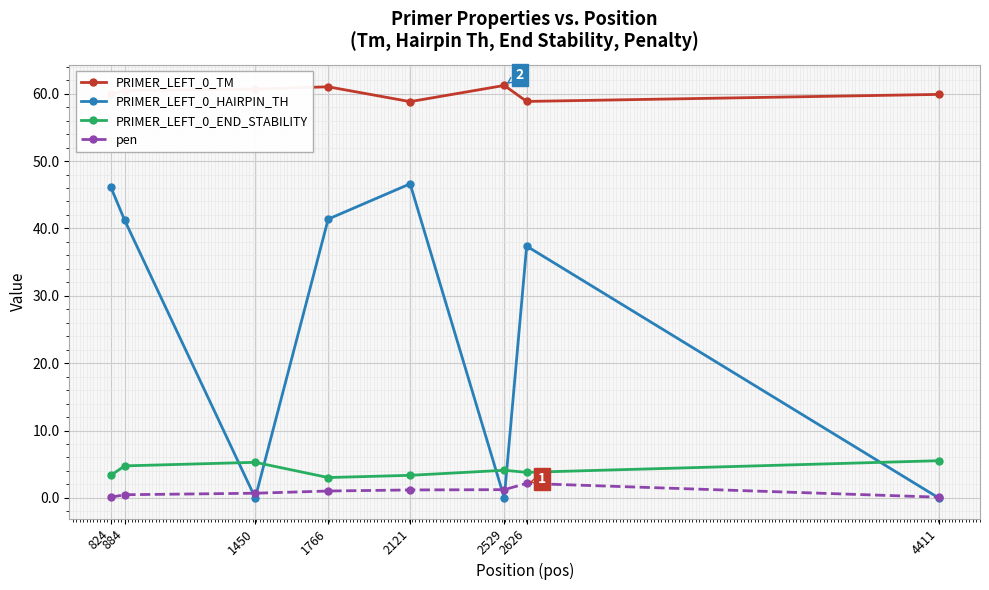

The value of pen at 2626 is 2.1. True or false?

True